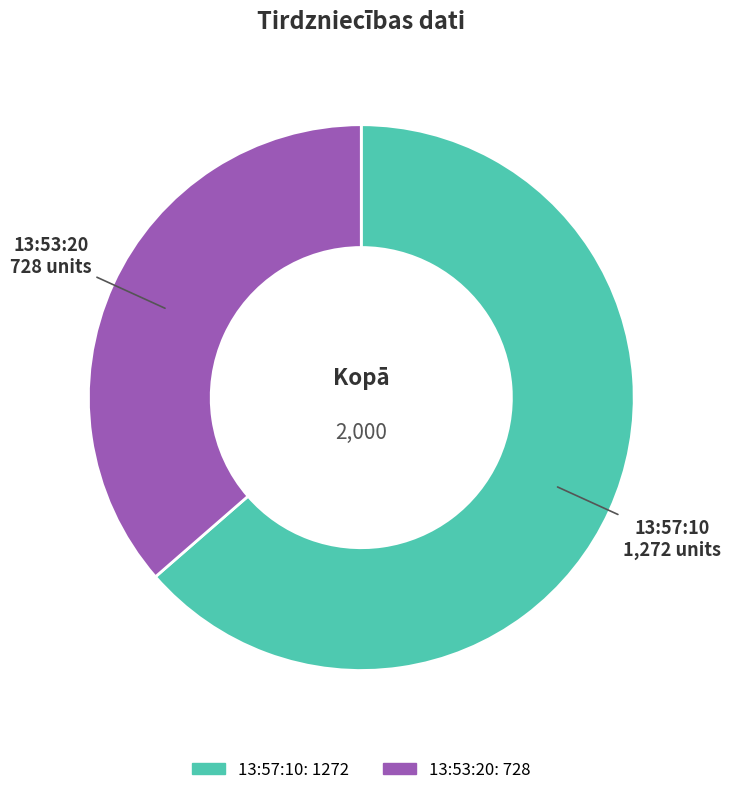

Rank the categories by value from lowest to highest.

13:53:20, 13:57:10